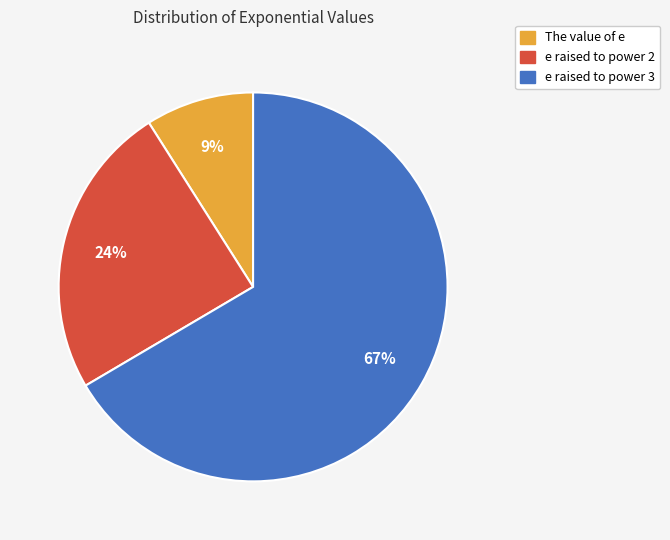

Between e raised to power 3 and e raised to power 2, which is larger?

e raised to power 3